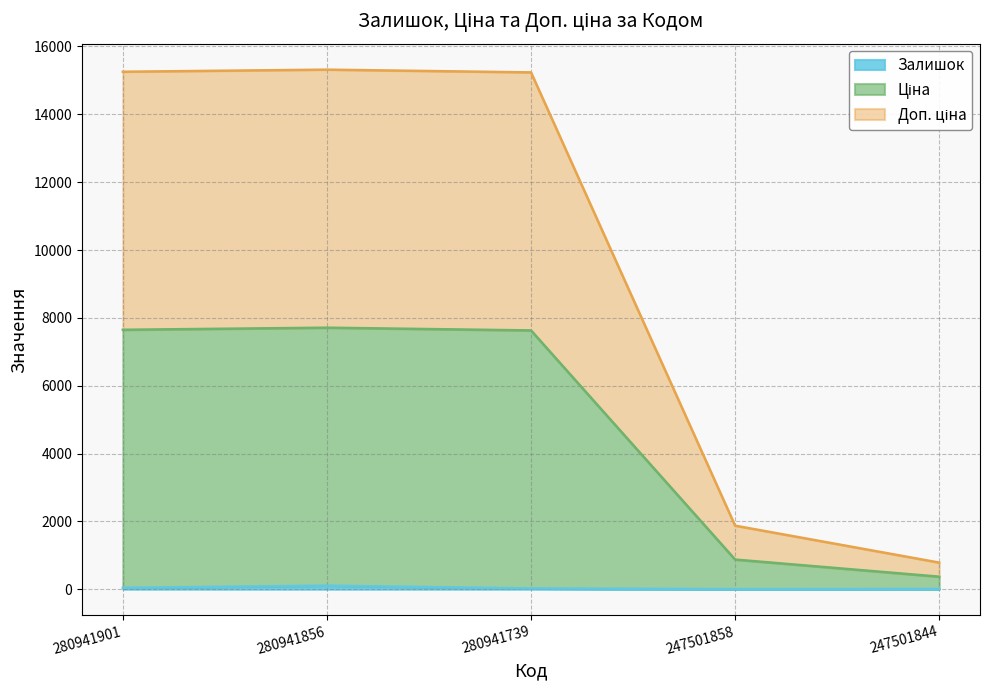

True or false: Ціна has more than 2 points higher than both neighbors.

False